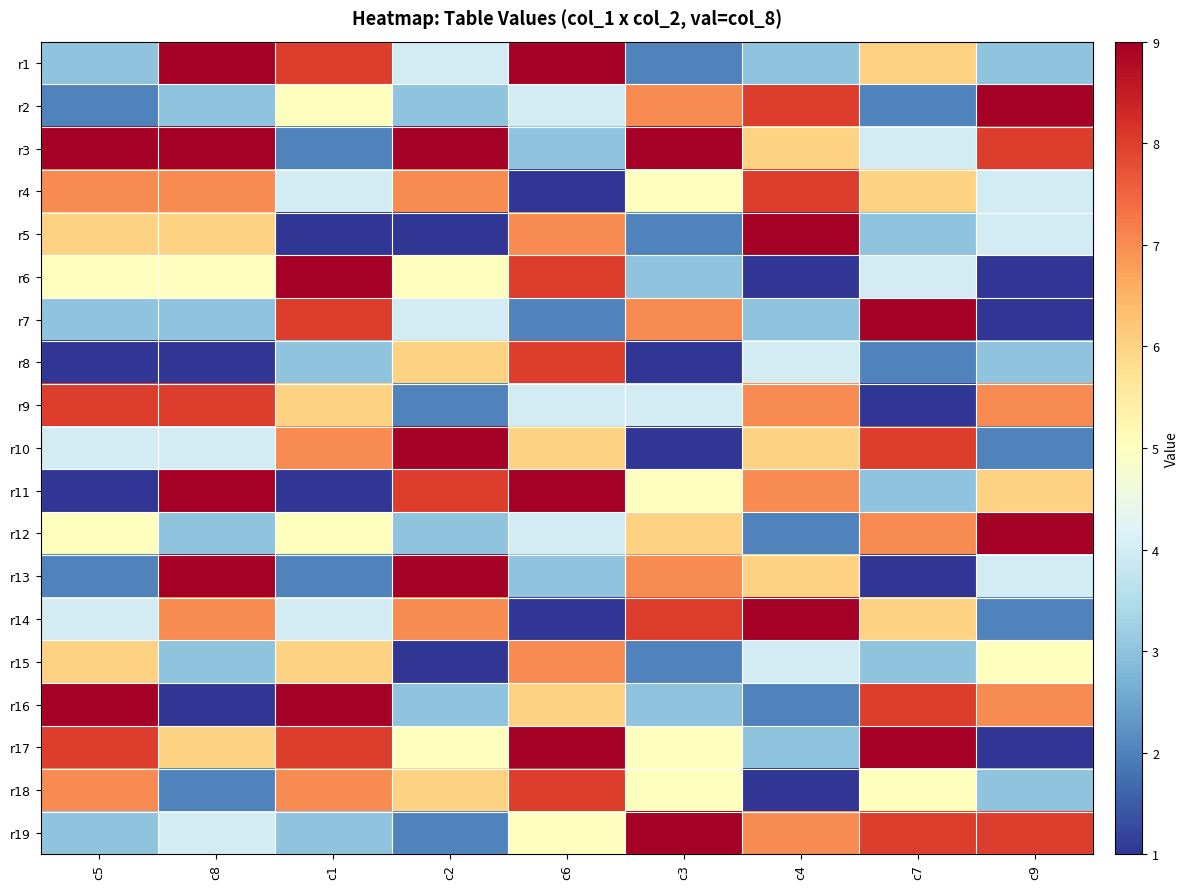

What is the total value across all series at c9?

87